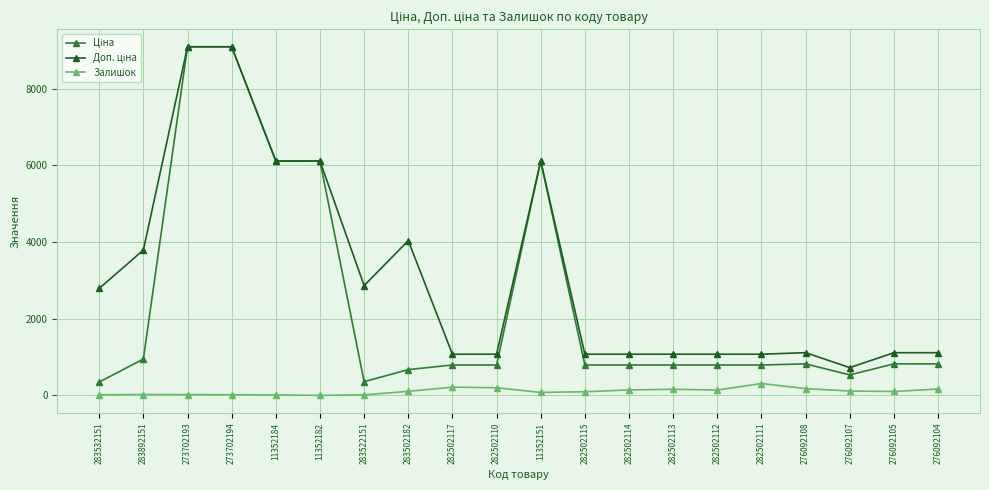

At how many categories does at least one series exceed 1657?

9